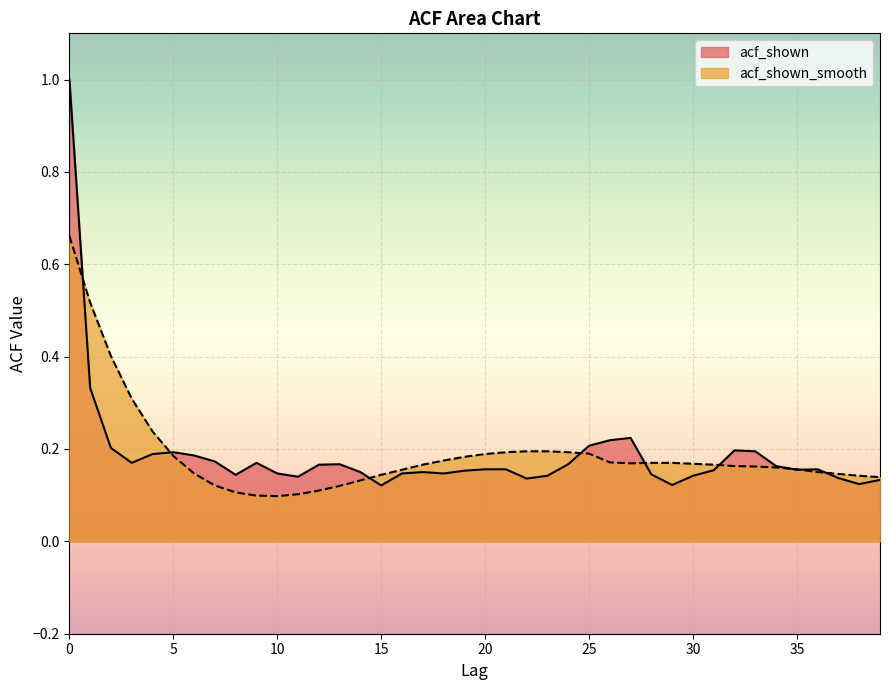

Reading right to left, transcribe all the data shown in this chart.

acf_shown: 39=0.1	38=0.1	37=0.1	36=0.2	35=0.2	34=0.2	33=0.2	32=0.2	31=0.2	30=0.1	29=0.1	28=0.1	27=0.2	26=0.2	25=0.2	24=0.2	23=0.1	22=0.1	21=0.2	20=0.2	19=0.2	18=0.1	17=0.1	16=0.1	15=0.1	14=0.1	13=0.2	12=0.2	11=0.1	10=0.1	9=0.2	8=0.1	7=0.2	6=0.2	5=0.2	4=0.2	3=0.2	2=0.2	1=0.3	0=1.0
acf_shown_smooth: 39=0.1	38=0.1	37=0.1	36=0.1	35=0.2	34=0.2	33=0.2	32=0.2	31=0.2	30=0.2	29=0.2	28=0.2	27=0.2	26=0.2	25=0.2	24=0.2	23=0.2	22=0.2	21=0.2	20=0.2	19=0.2	18=0.2	17=0.2	16=0.2	15=0.1	14=0.1	13=0.1	12=0.1	11=0.1	10=0.1	9=0.1	8=0.1	7=0.1	6=0.1	5=0.2	4=0.2	3=0.3	2=0.4	1=0.5	0=0.7